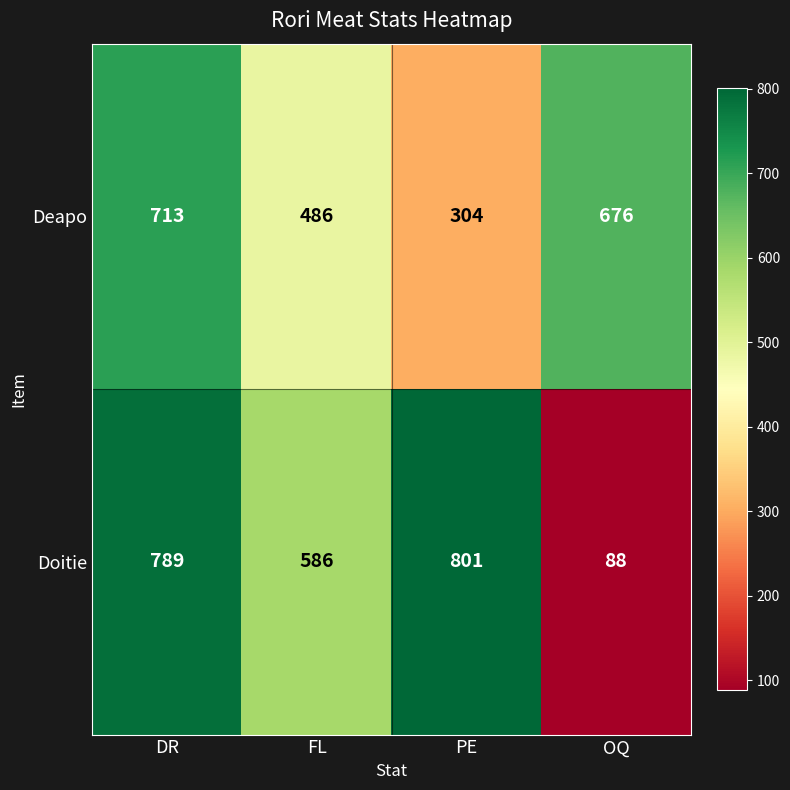

Rank the series at OQ from lowest to highest value.

Doitie, Deapo